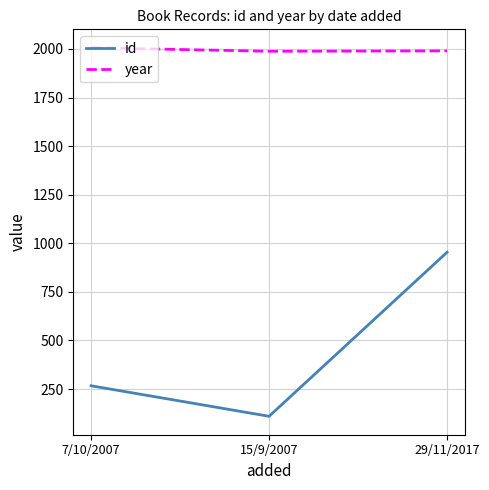

The value of year at 15/9/2007 is 1376. True or false?

False